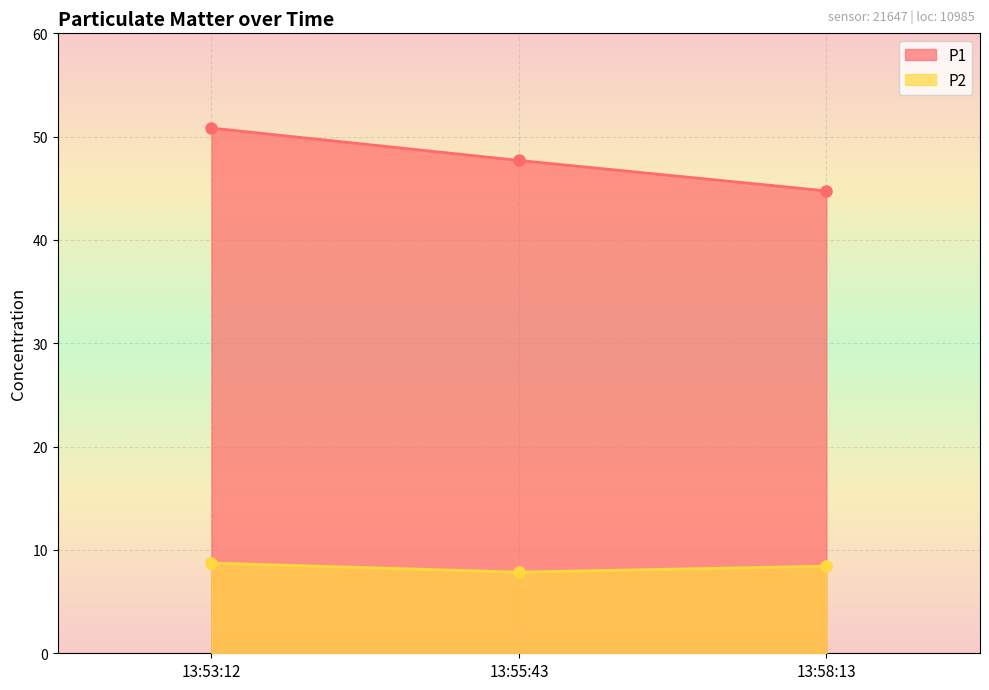

What is the sum of the P1 values at 13:53:12 and 13:58:13?

95.6